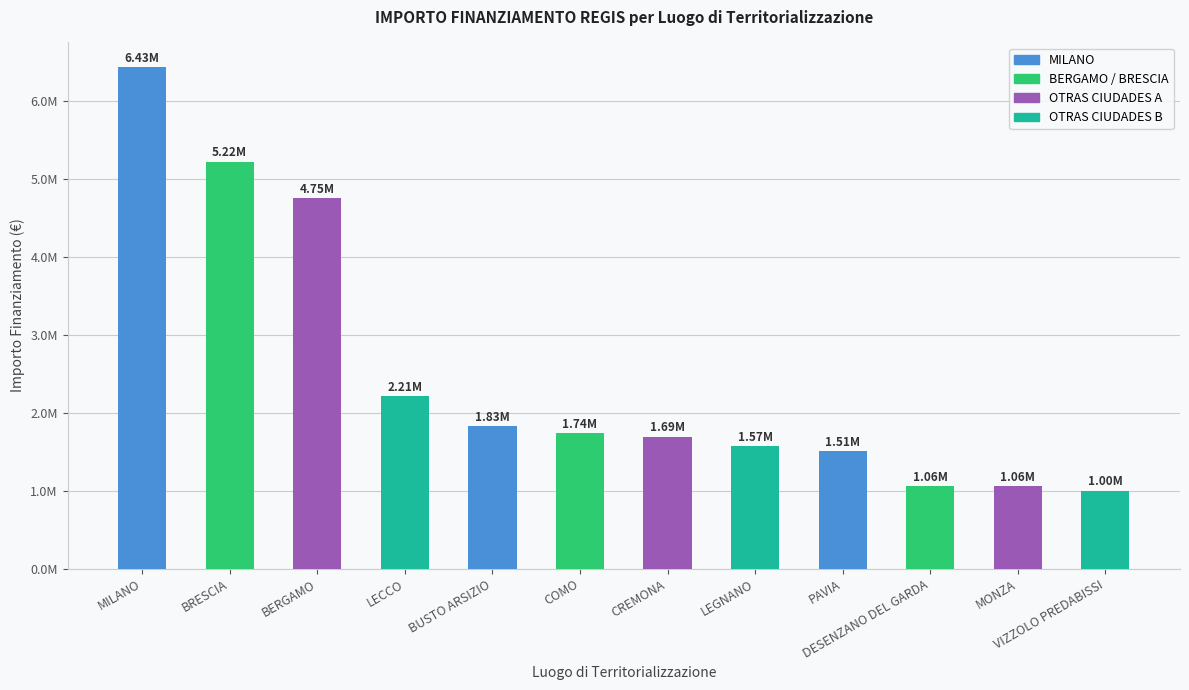

Rank the categories by value from lowest to highest.

VIZZOLO PREDABISSI, MONZA, DESENZANO DEL GARDA, PAVIA, LEGNANO, CREMONA, COMO, BUSTO ARSIZIO, LECCO, BERGAMO, BRESCIA, MILANO